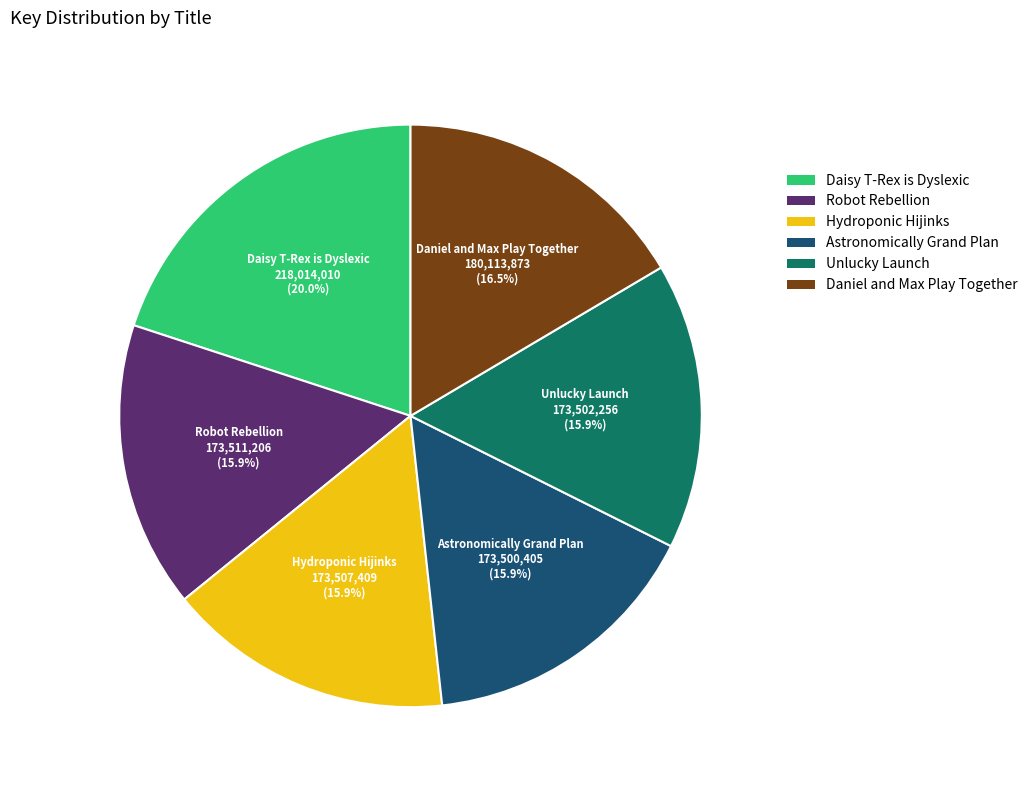

Count the number of slices in the pie.

6